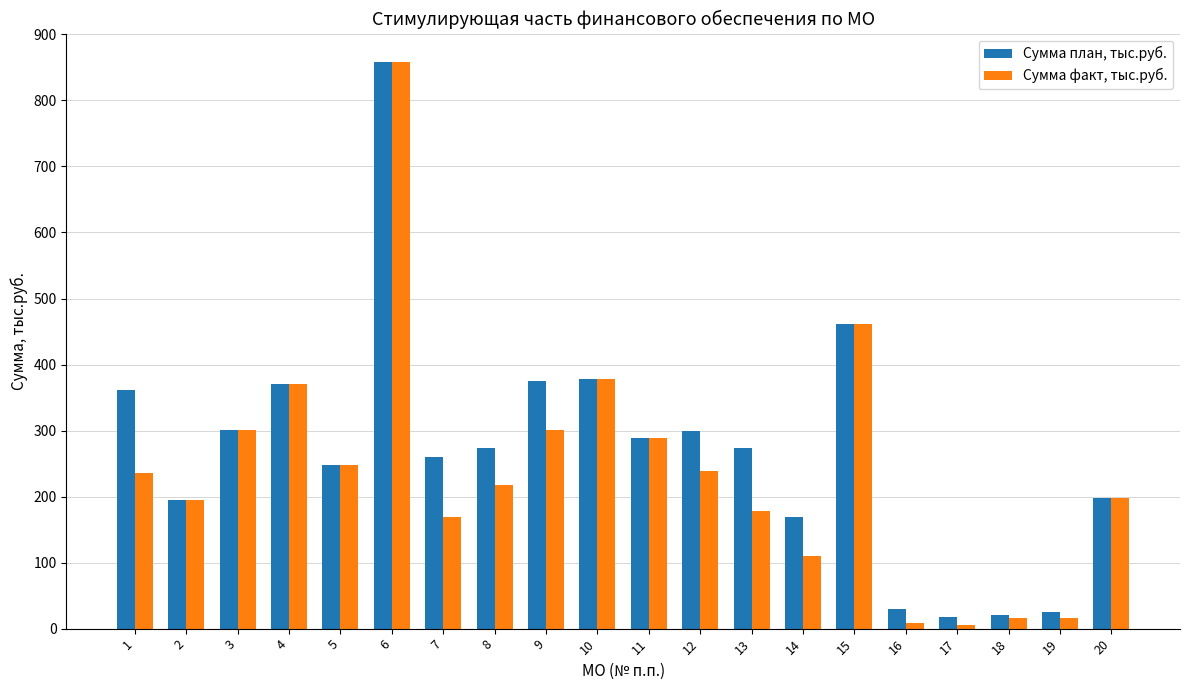

How many groups of bars are there?

20